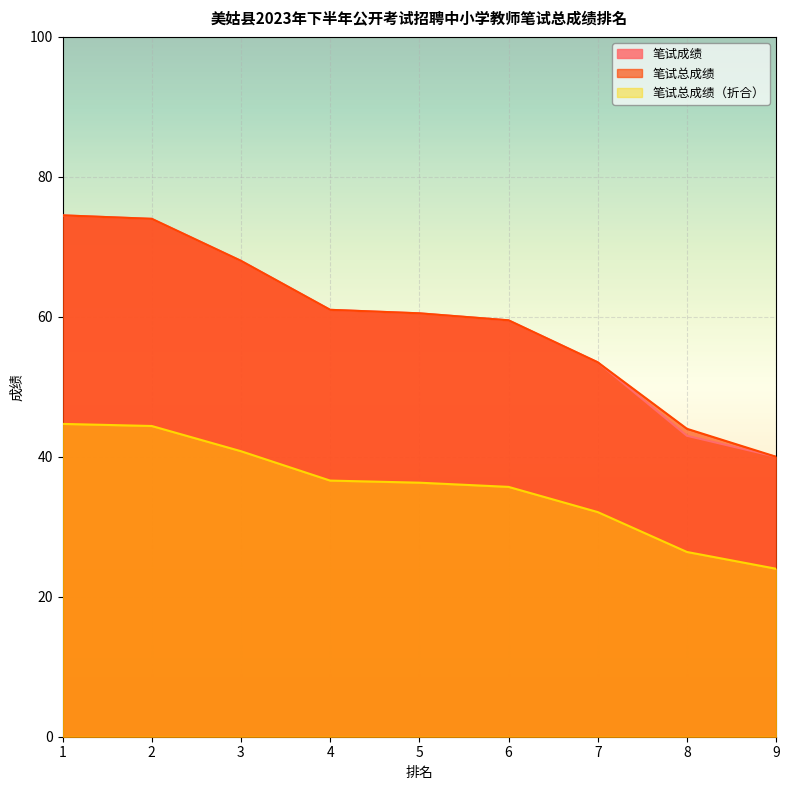

What is the maximum value shown in the chart?

74.5